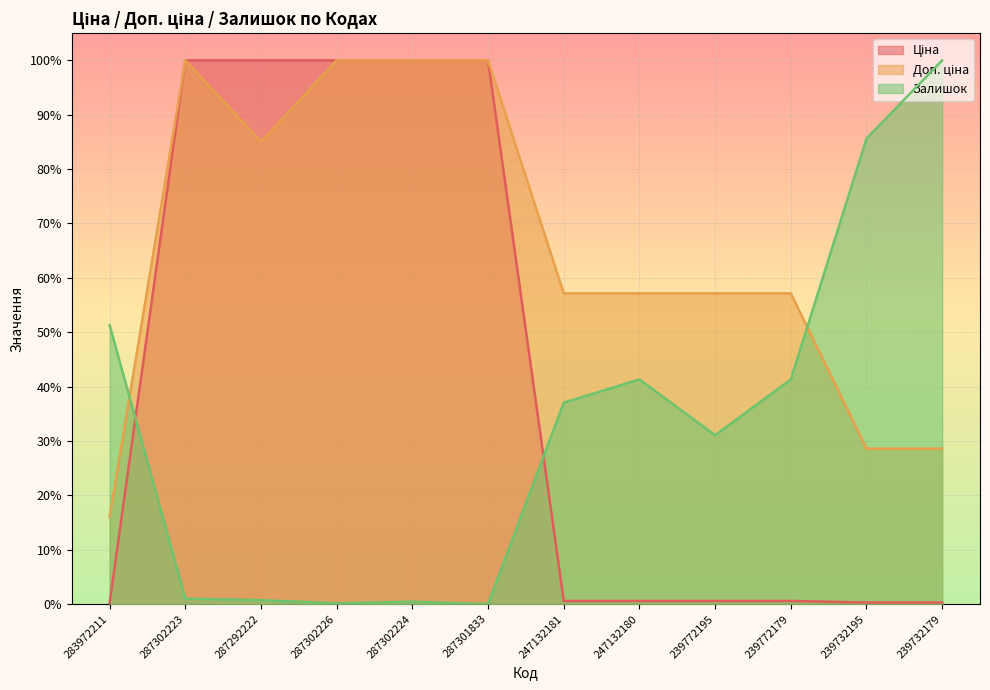

What is the value of the Доп. ціна point at the 2nd from the left?

1.0